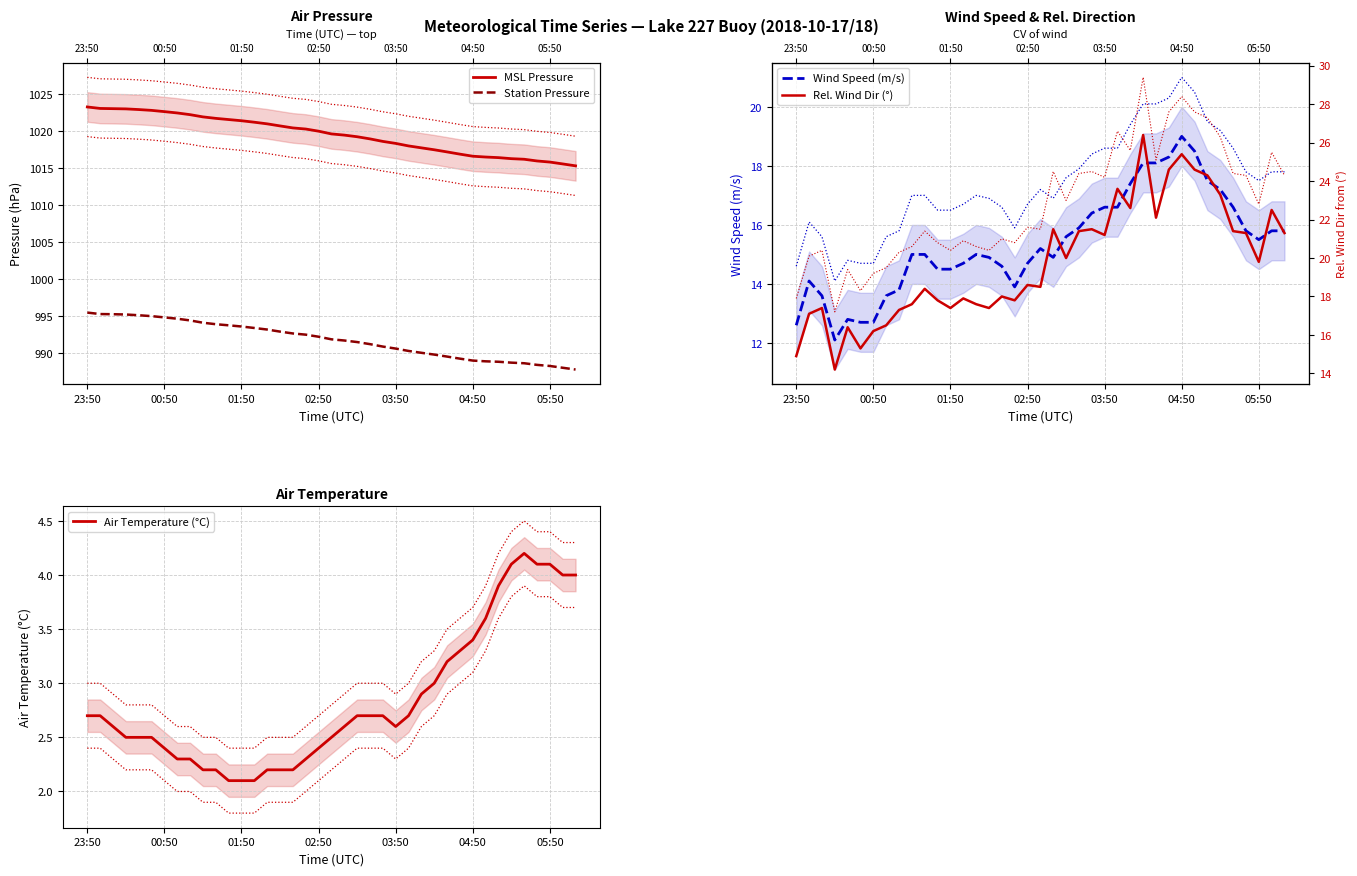

What is the label of the 16th point from the right?

23